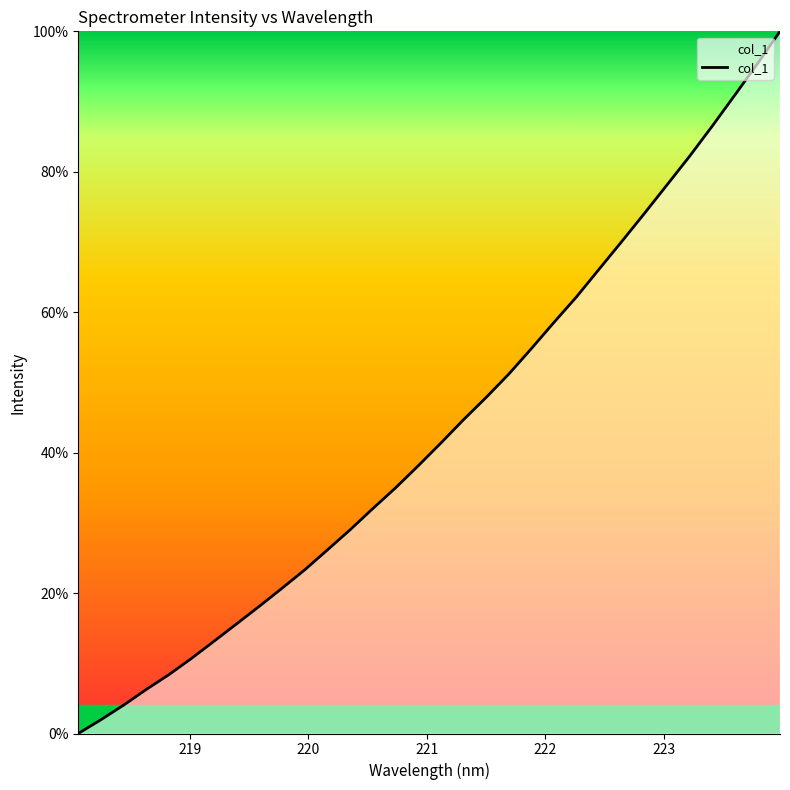

How many categories are shown in the chart?

32